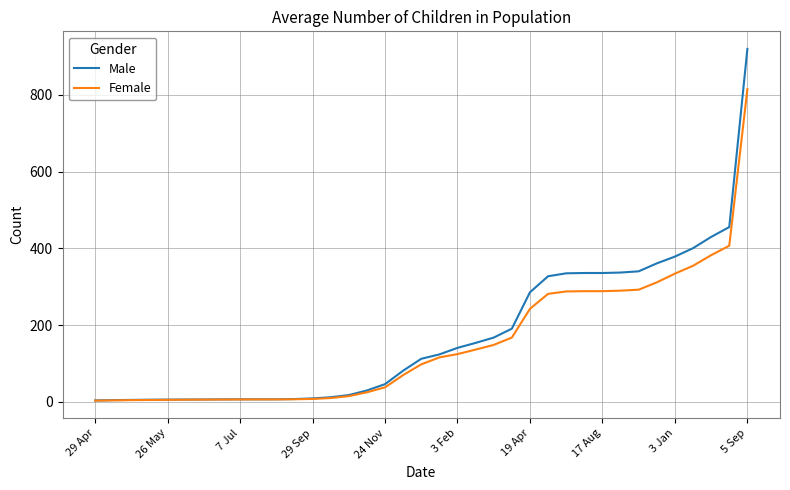

List the series in order of their overall mean, lowest first.

Female, Male